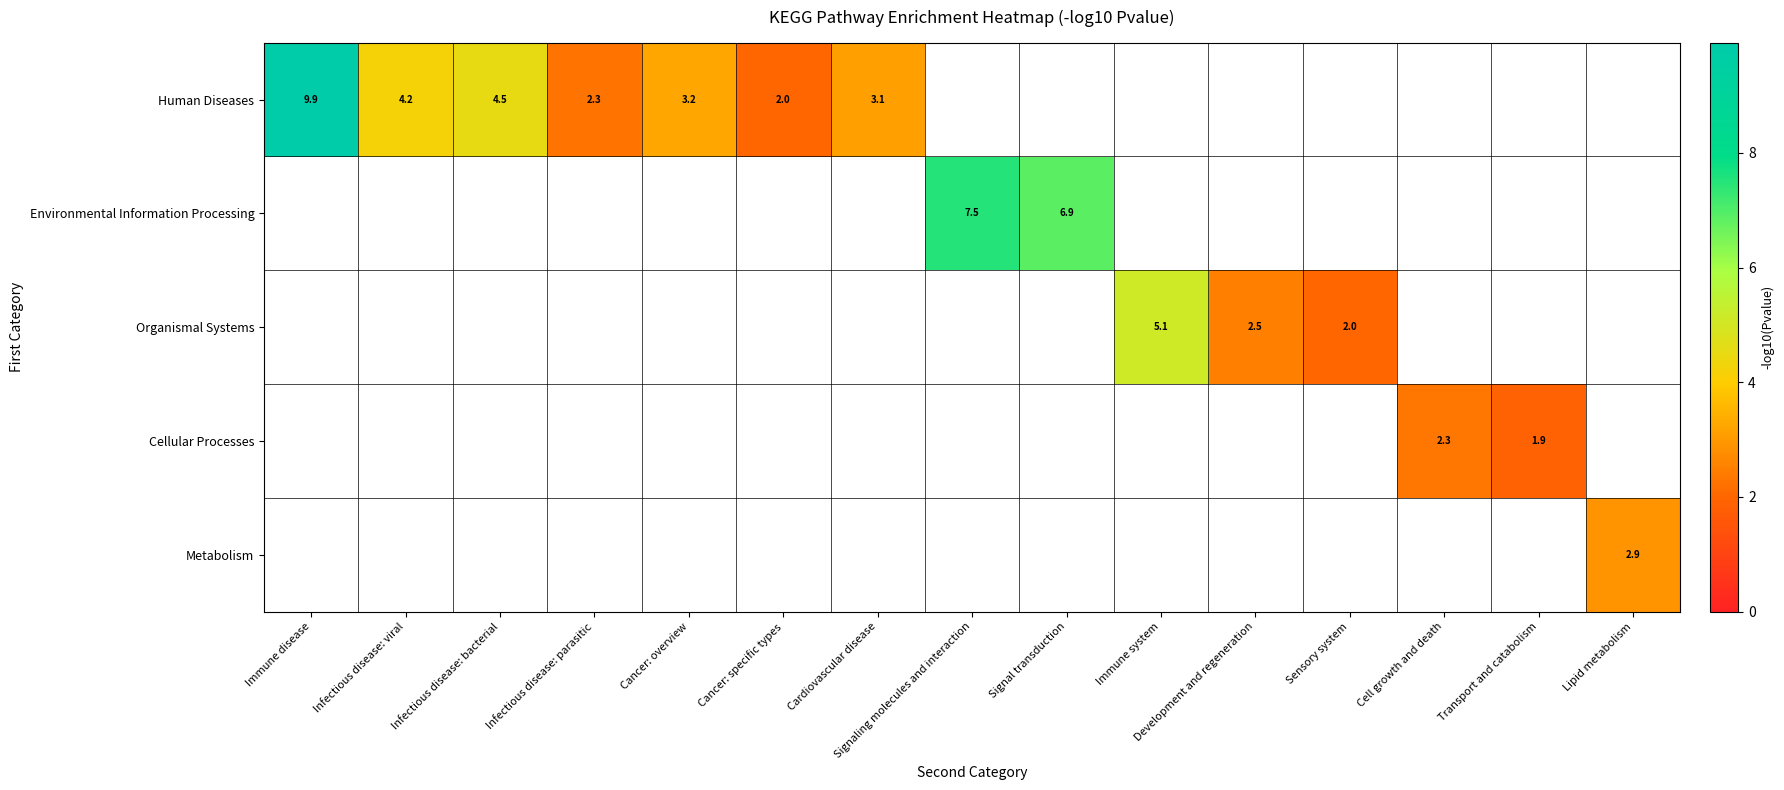

Rank the categories by Organismal Systems value from lowest to highest.

Sensory system, Cell growth and death, Transport and catabolism, Lipid metabolism, Development and regeneration, Immune disease, Infectious disease: viral, Infectious disease: bacterial, Infectious disease: parasitic, Cancer: overview, Cancer: specific types, Cardiovascular disease, Signaling molecules and interaction, Signal transduction, Immune system